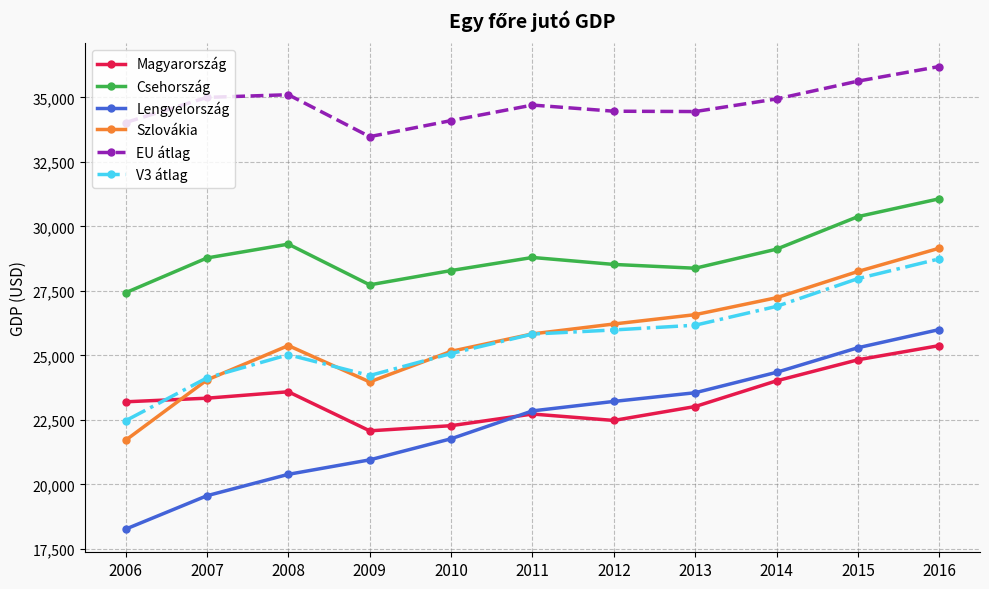

At which label does Szlovákia first exceed 25835?

2011